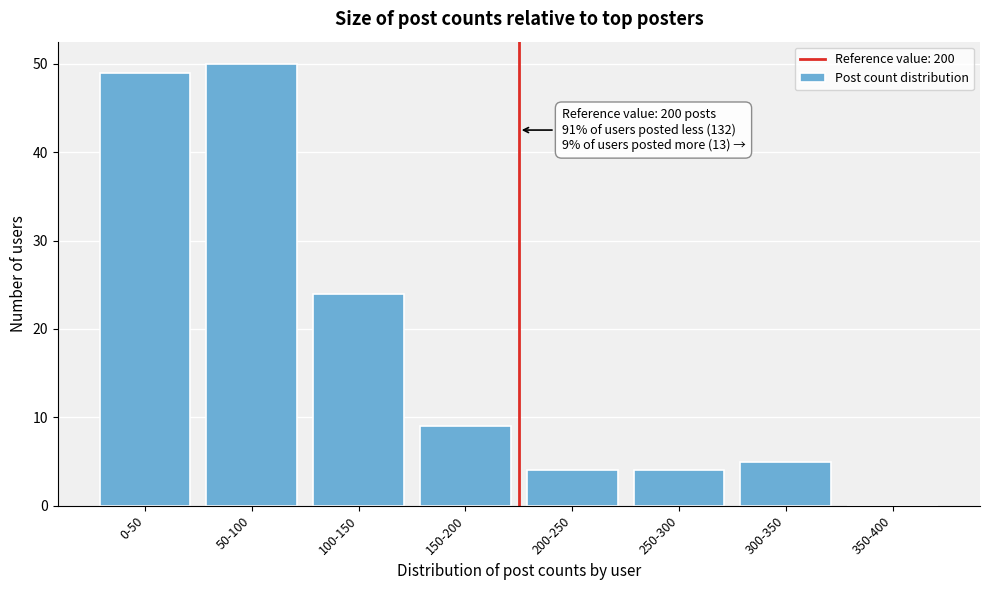

Reading right to left, extract all data points from this chart.

350-400=0	300-350=5	250-300=4	200-250=4	150-200=9	100-150=24	50-100=50	0-50=49